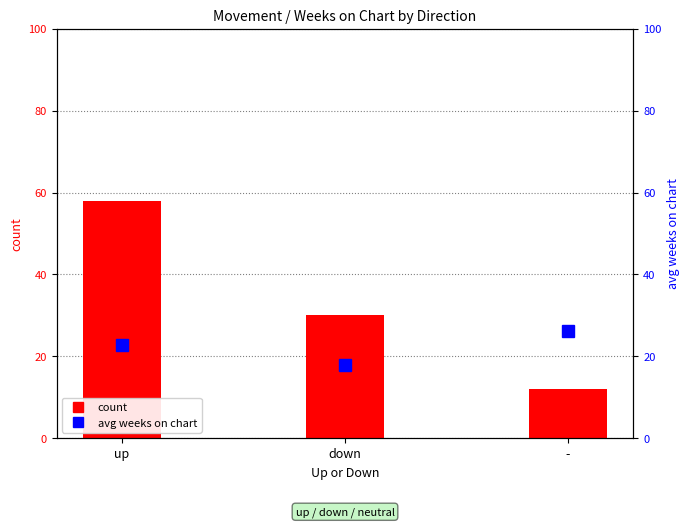

Which category has the lowest value in the count series?

-